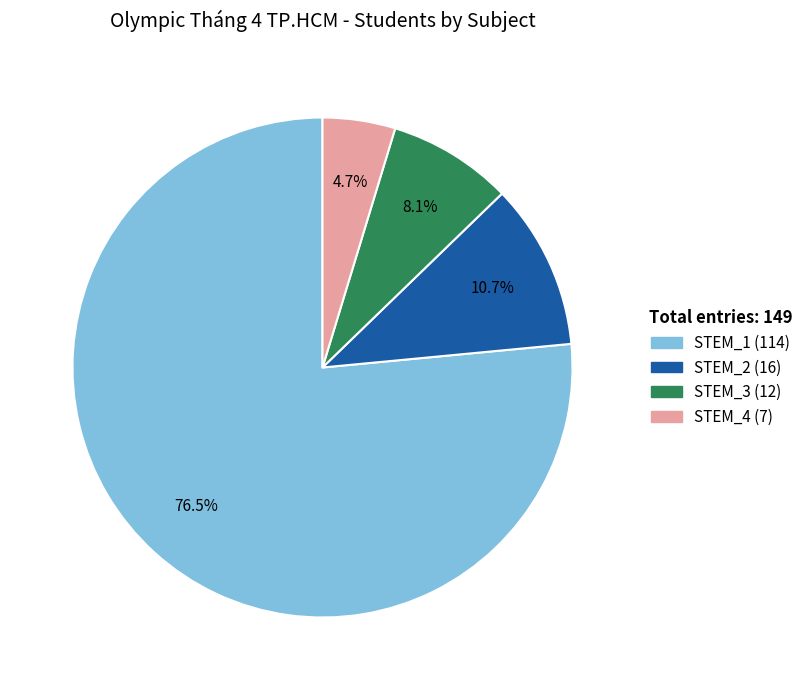

To the nearest percent, what is the difference between the STEM_4 and STEM_2 slice percentages?

6%